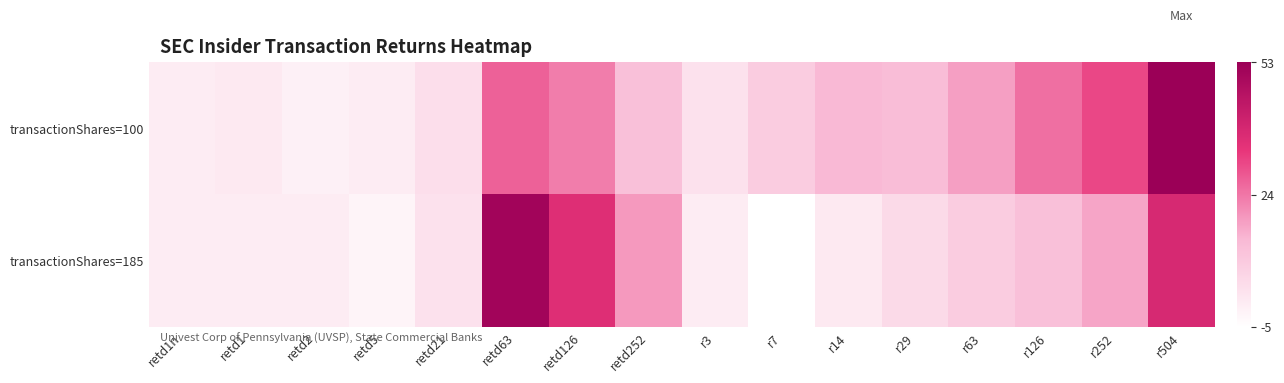

Reading left to right, transcribe all the data shown in this chart.

transactionShares=100: retd1n=0	retd1=1	retd2=-1	retd5=0	retd21=4	retd63=27	retd126=23	retd252=12	r3=3	r7=9	r14=14	r29=13	r63=18	r126=25	r252=31	r504=53
transactionShares=185: retd1n=0	retd1=0	retd2=0	retd5=-2	retd21=3	retd63=51	retd126=36	retd252=19	r3=0	r7=-5	r14=1	r29=5	r63=9	r126=12	r252=17	r504=38